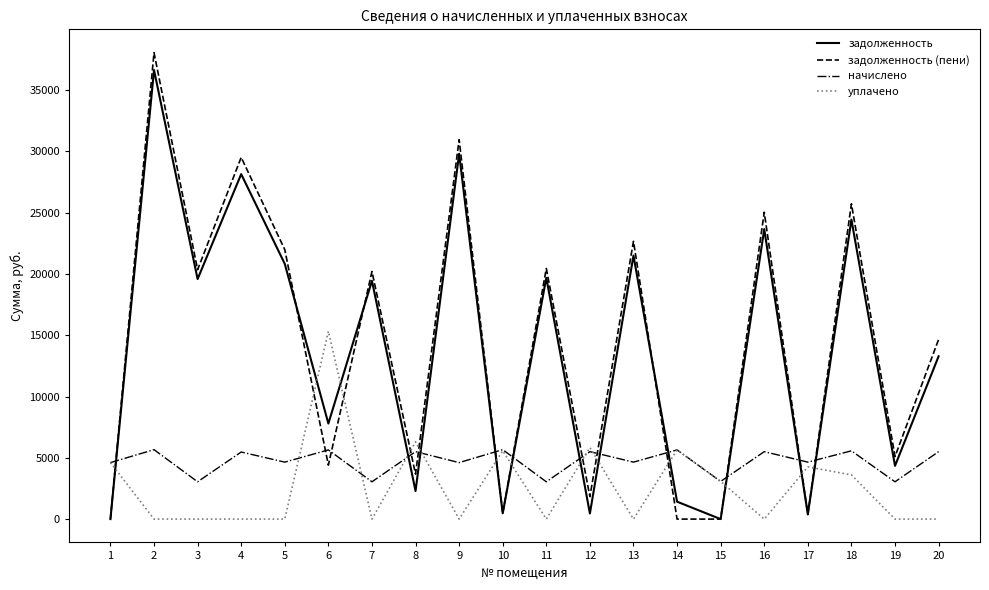

In начислено, how many points are higher than both neighbors (excluding endpoints)?

9